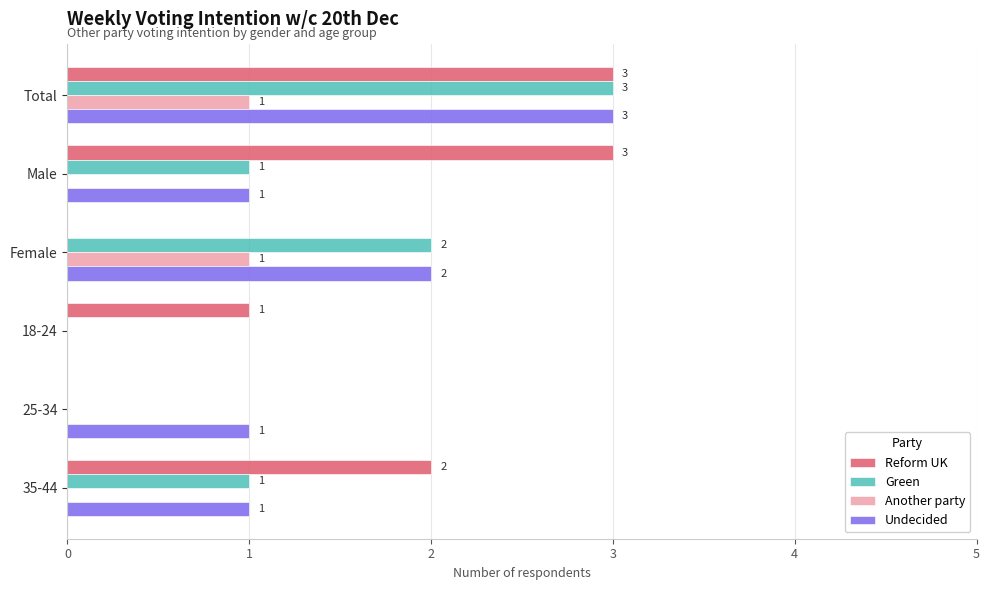

How many positive values does the Green series have?

4